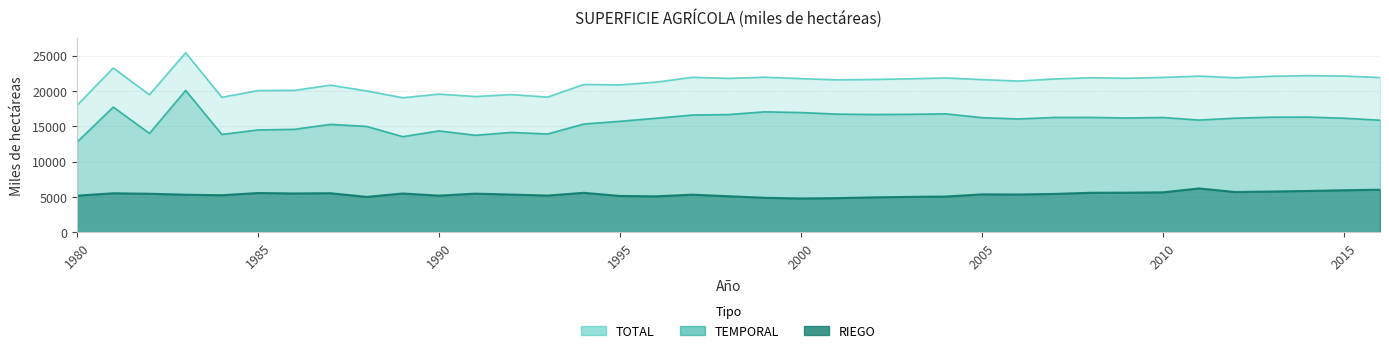

At which category does TOTAL reach its first local valley?

1982